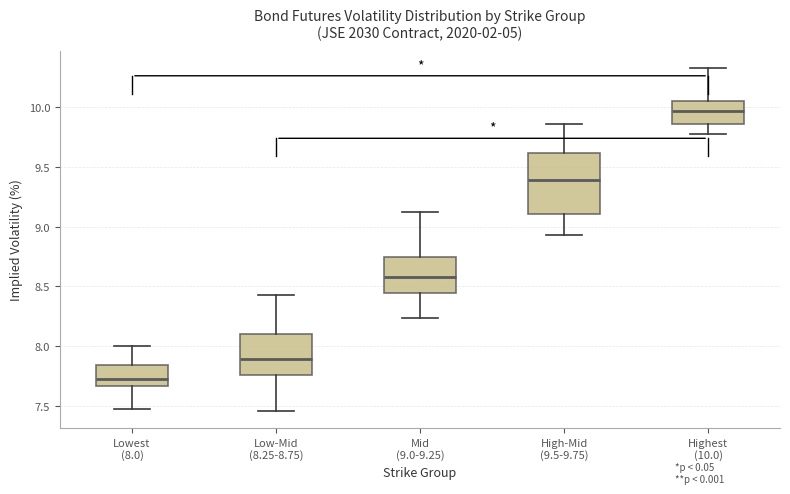

Which box is the tallest, from its lower edge to its upper edge?

High-Mid (9.5-9.75)